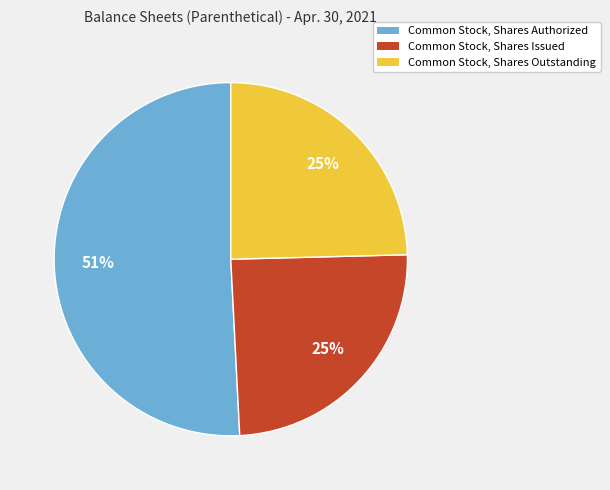

To the nearest percent, what is the difference between the largest and smallest slice percentages?

26%